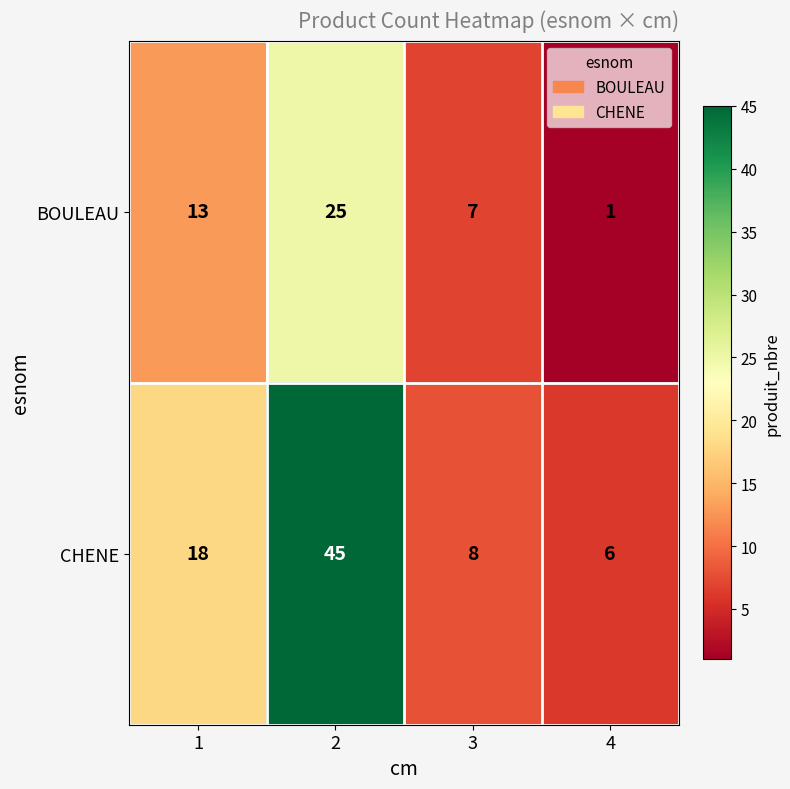

Reading right to left, what are all the values shown in this chart?

BOULEAU: 1	7	25	13
CHENE: 6	8	45	18